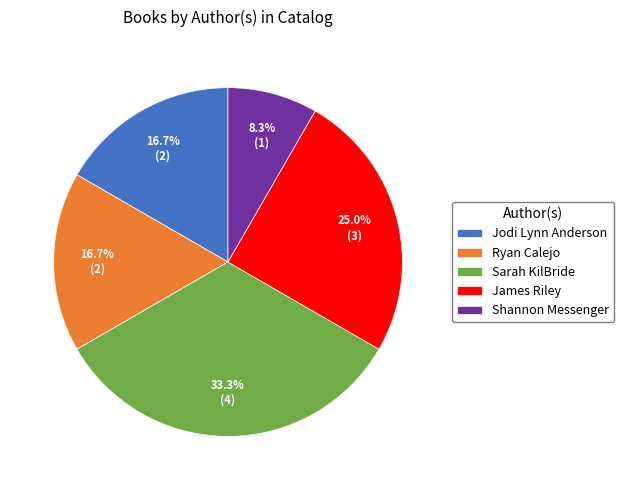

Approximately how many times larger is the value at Ryan Calejo compared to Sarah KilBride?

0.5